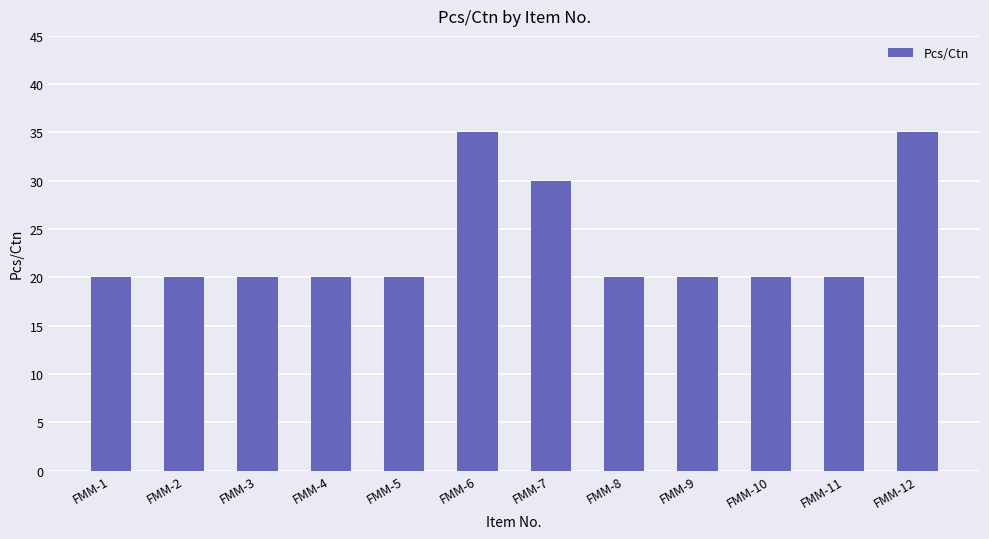

How many categories are shown in the chart?

12